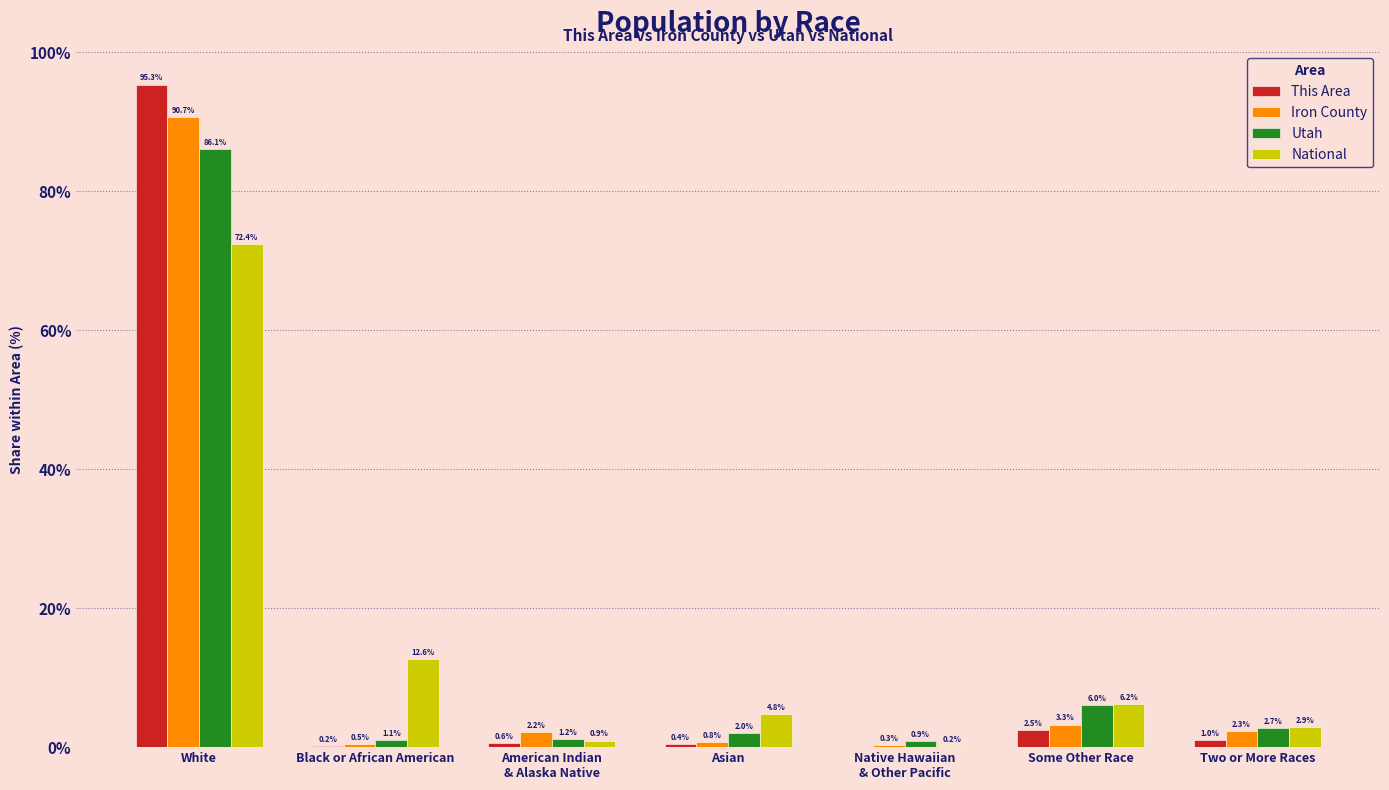

At which category does the chart reach its peak across all series?

White